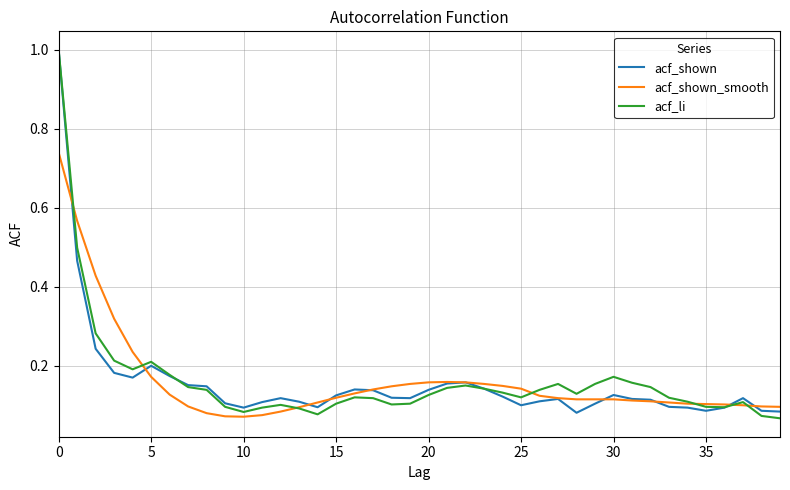

How many lines are shown in the chart?

3